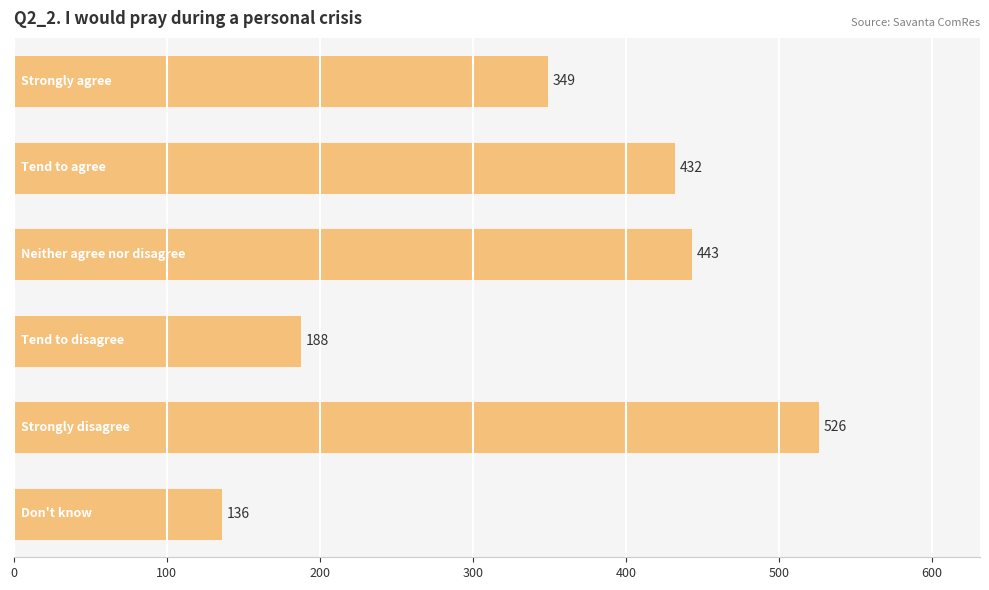

What is the value of the 2nd bar from the top?

432